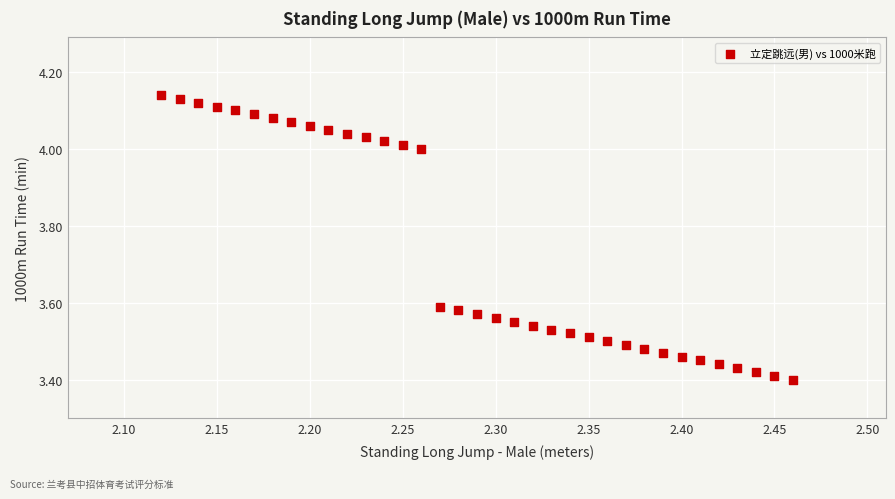

What is the range of Y values (max minus min)?

0.7